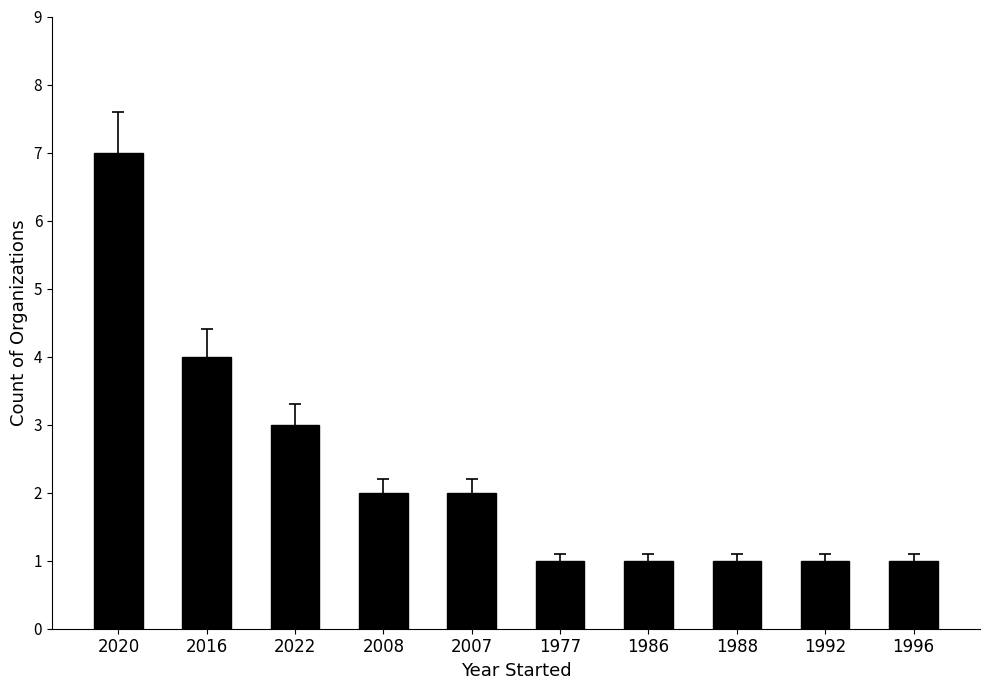

What is the maximum value shown in the chart?

7